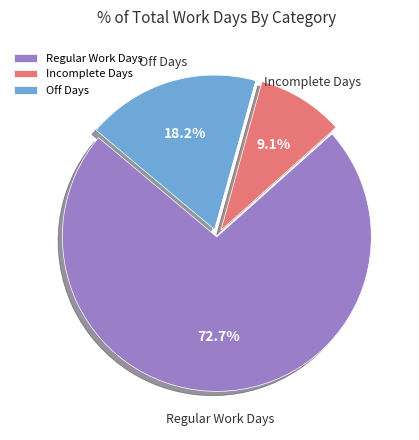

Which slice is the smallest?

Incomplete Days